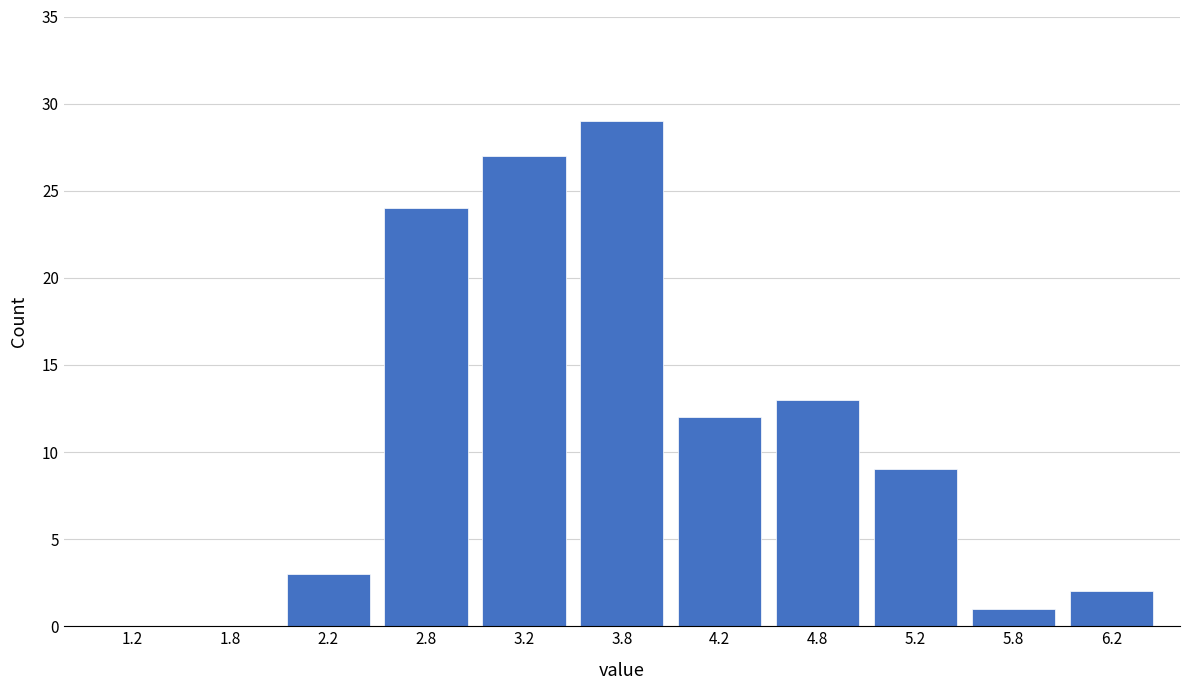

Reading left to right, list every bar in this chart as the range it spans on the x-axis followed by its height. The values are not printed on the chart, so give them approximately, as read against the axis.

1.0 to 1.5: 0
1.5 to 2.0: 0
2.0 to 2.5: 3
2.5 to 3.0: 24
3.0 to 3.5: 27
3.5 to 4.0: 29
4.0 to 4.5: 12
4.5 to 5.0: 13
5.0 to 5.5: 9
5.5 to 6.0: 1
6.0 to 6.5: 2